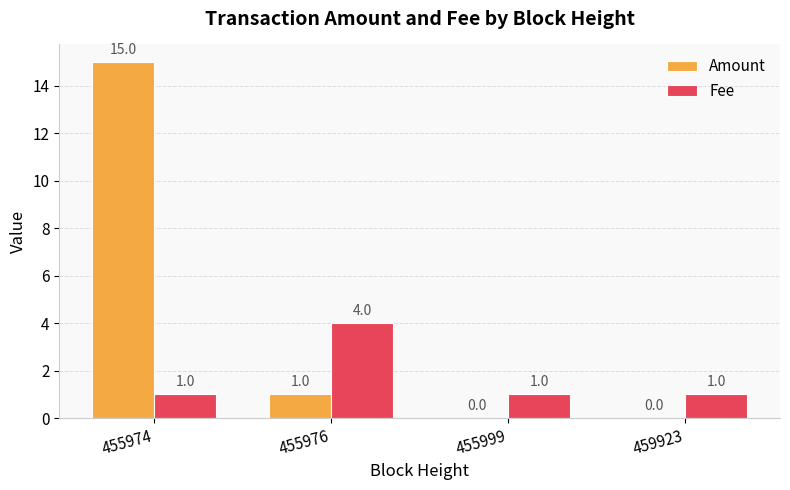

What is the average value of the Fee series?

2